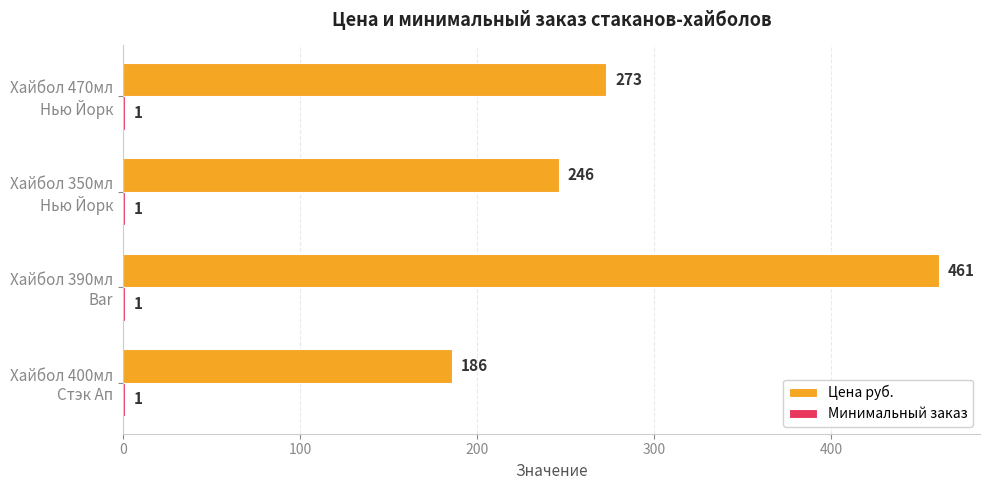

Which series has the largest total across all categories?

Цена руб.